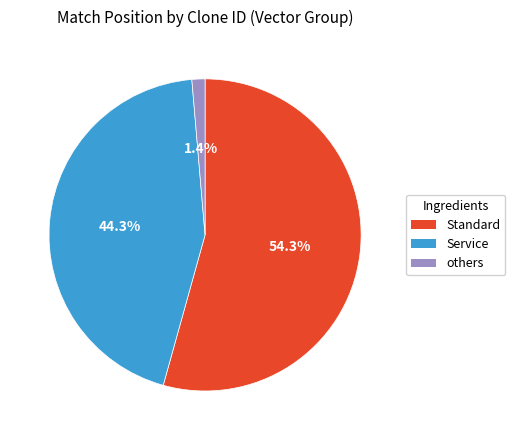

Is there a majority slice in this chart?

Yes